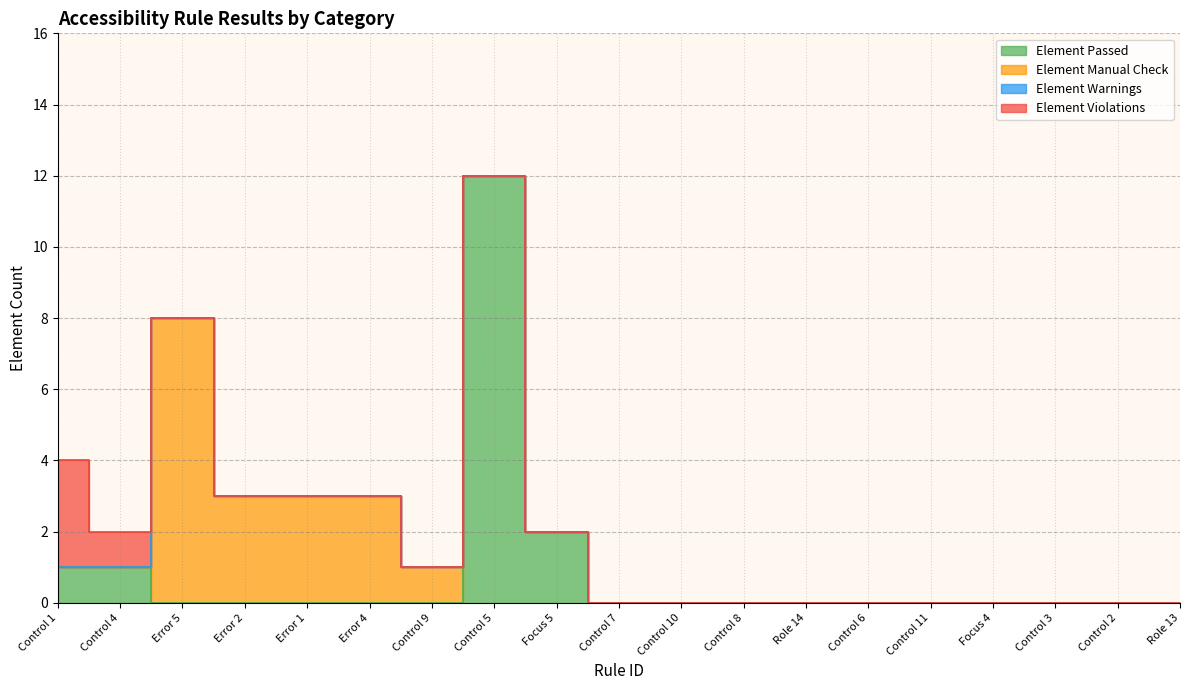

True or false: Element Warnings and Element Violations intersect in this chart.

False